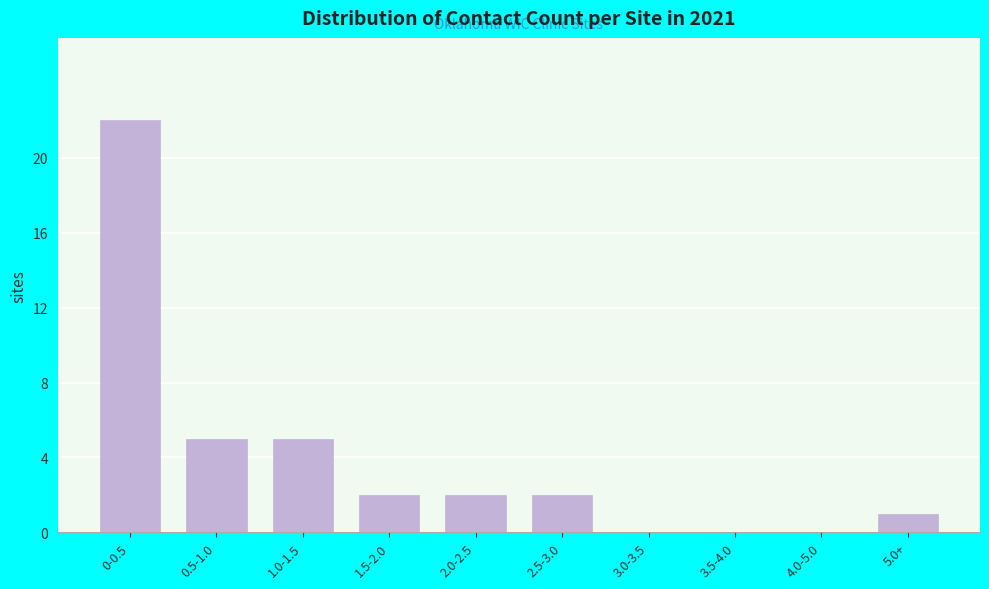

Reading left to right, transcribe all the data shown in this chart.

0-0.5=22	0.5-1.0=5	1.0-1.5=5	1.5-2.0=2	2.0-2.5=2	2.5-3.0=2	3.0-3.5=0	3.5-4.0=0	4.0-5.0=0	5.0+=1